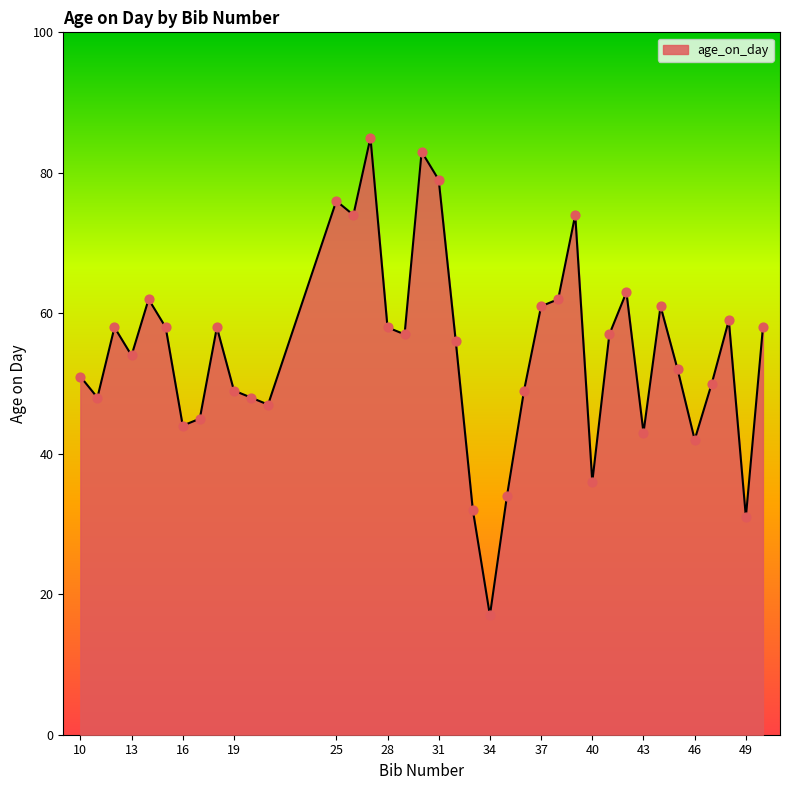

What is the difference between the maximum and minimum values?

68